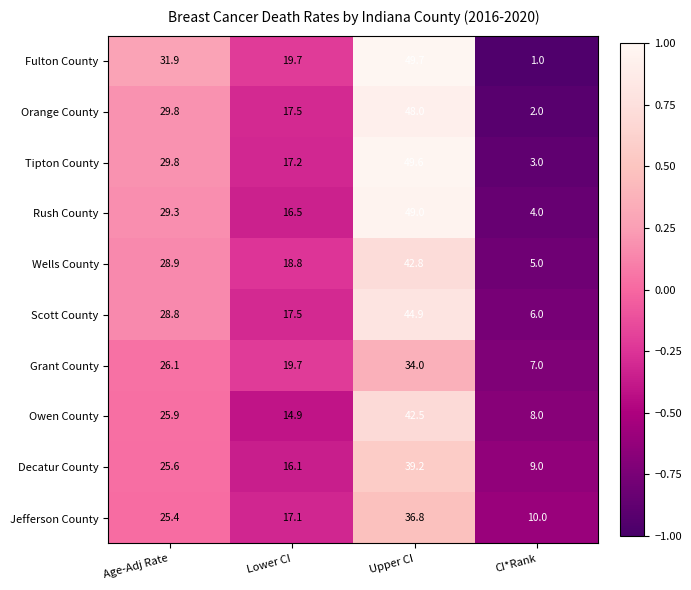

What is the smallest value displayed?

1.0